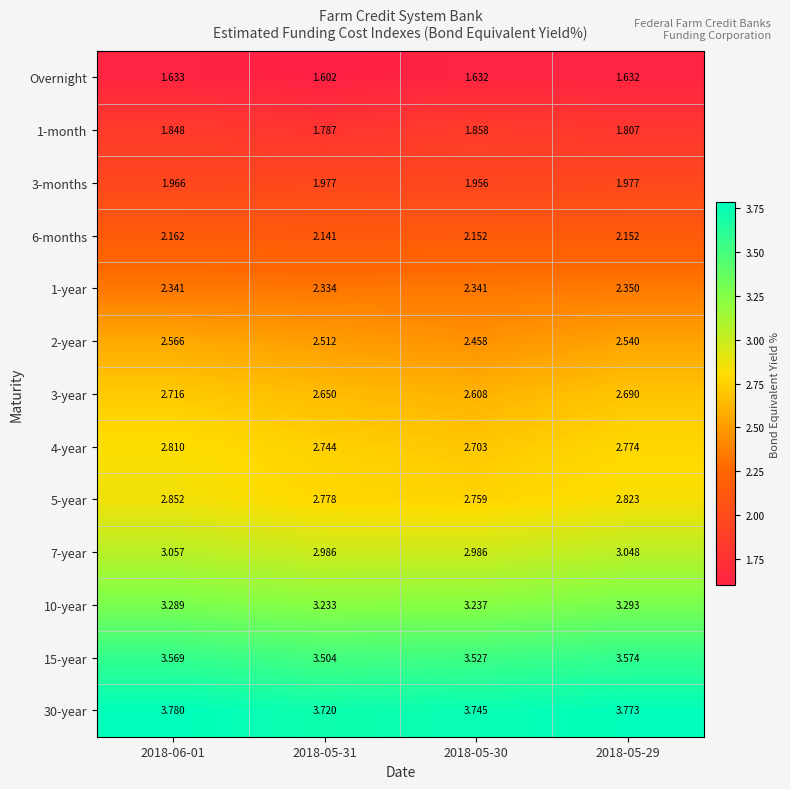

Count the number of categories in the chart.

4